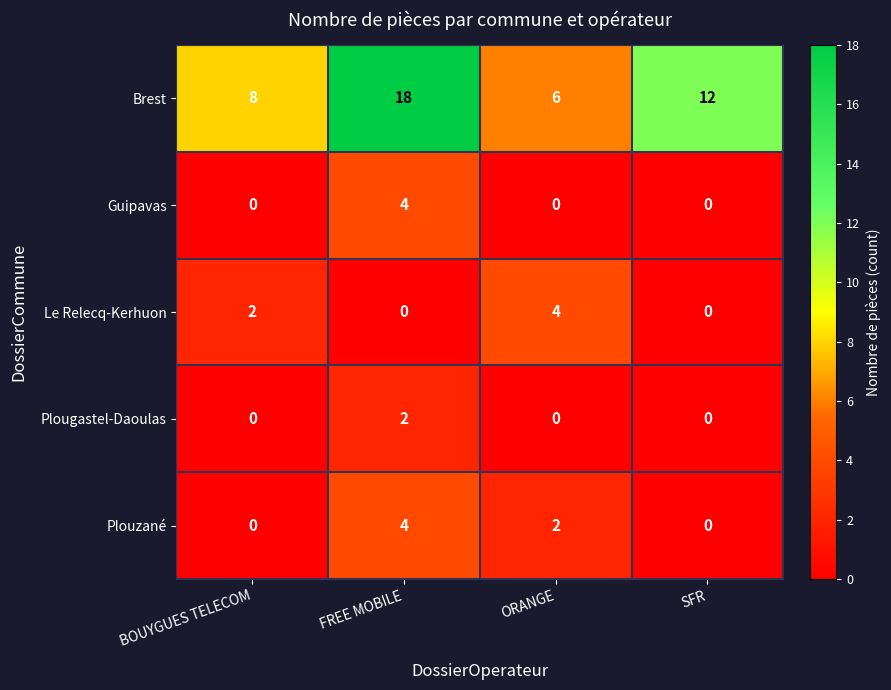

Count the Guipavas values in the range 0 to 4.

4